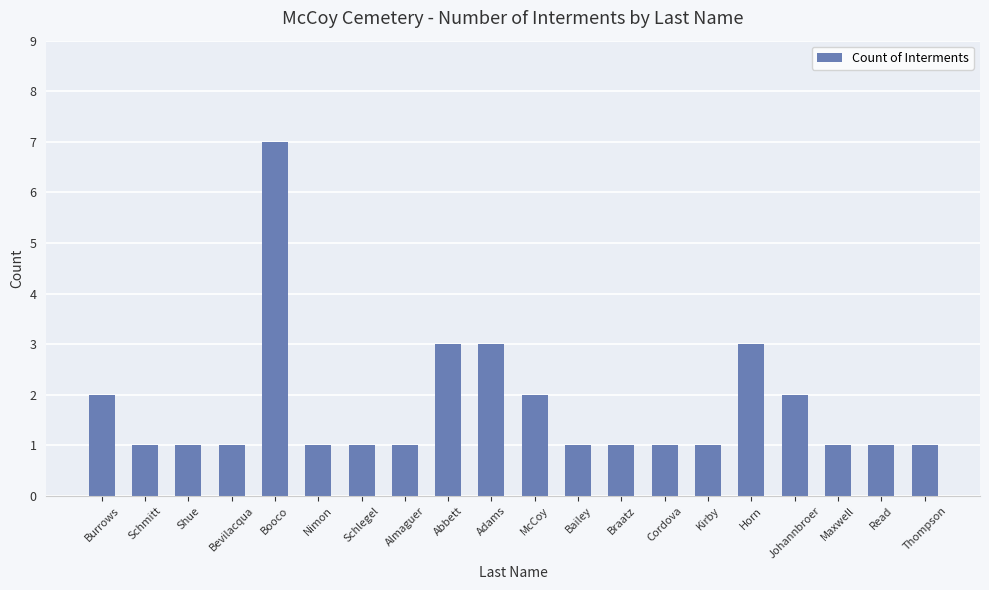

Reading left to right, extract all data points from this chart.

Burrows=2	Schmitt=1	Shue=1	Bevilacqua=1	Booco=7	Nimon=1	Schlegel=1	Almaguer=1	Abbett=3	Adams=3	McCoy=2	Bailey=1	Braatz=1	Cordova=1	Kirby=1	Horn=3	Johannbroer=2	Maxwell=1	Read=1	Thompson=1